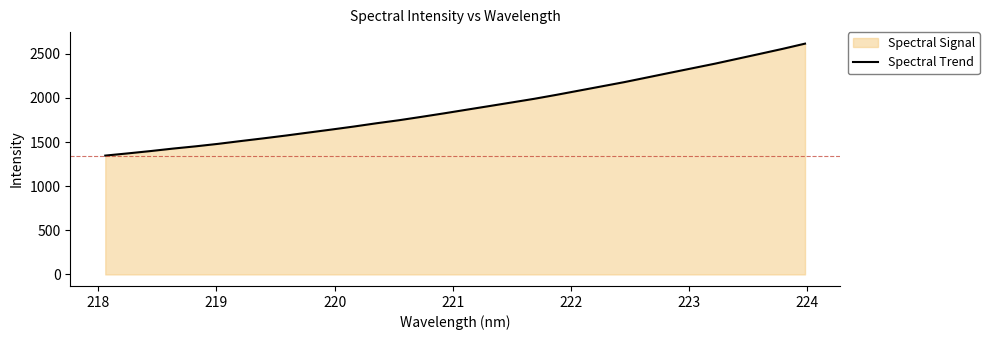

What is the difference between the maximum and minimum values?

1268.2